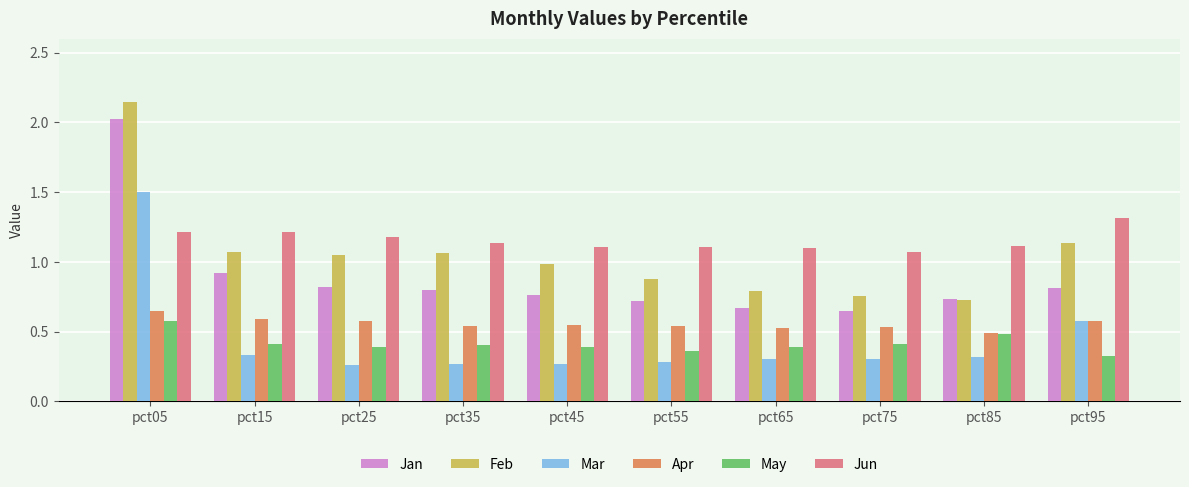

The May series shows 0.4 at pct35. True or false?

True